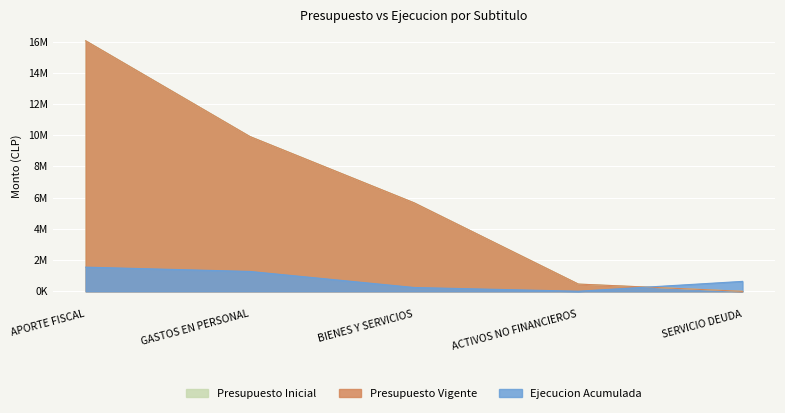

How many values in the Presupuesto Vigente series exceed 5667709?

2